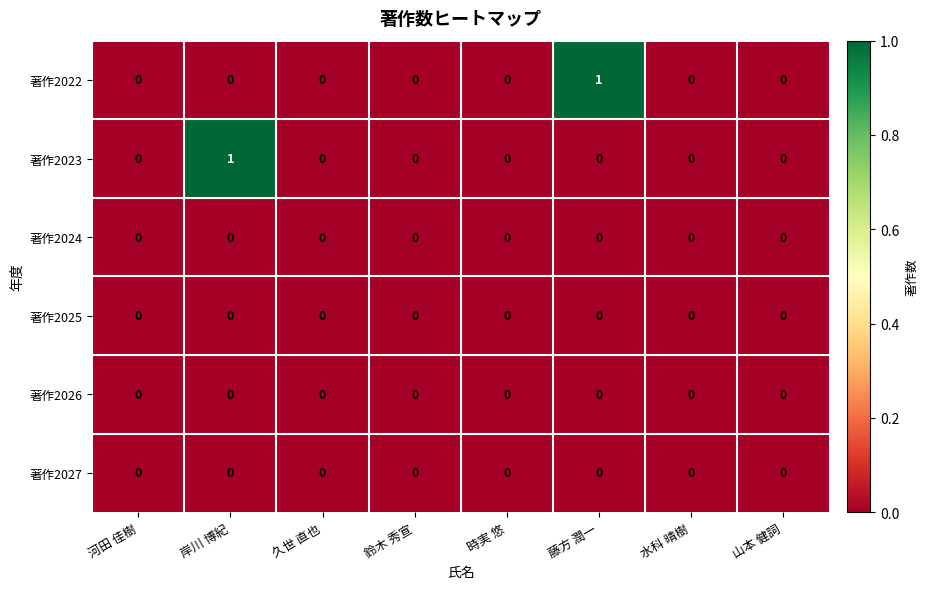

At which label does 著作2023 reach its peak?

岸川 博紀